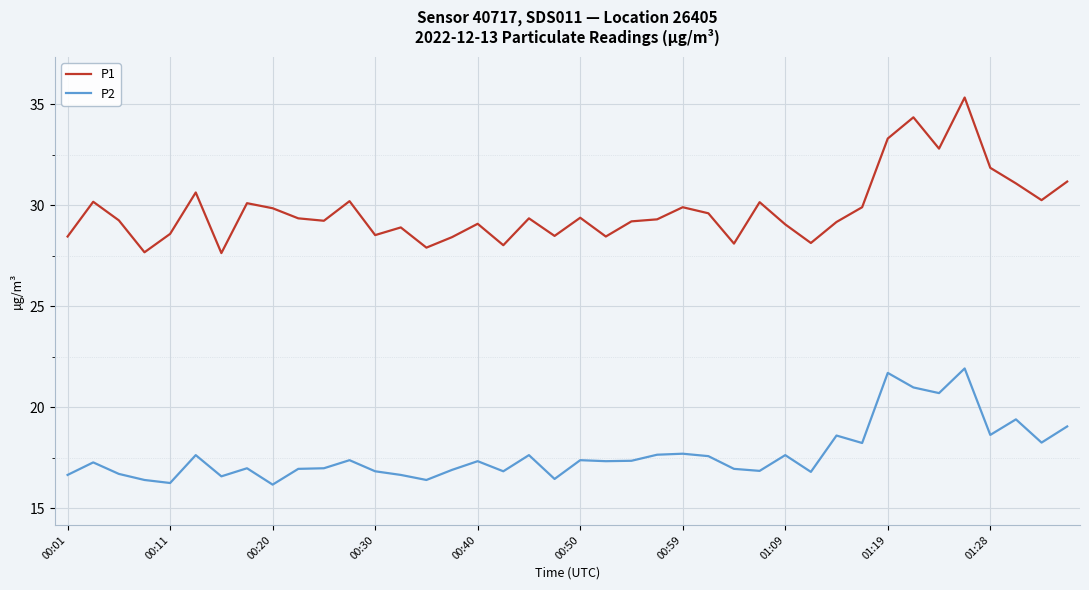

What is the smallest value displayed?

16.2